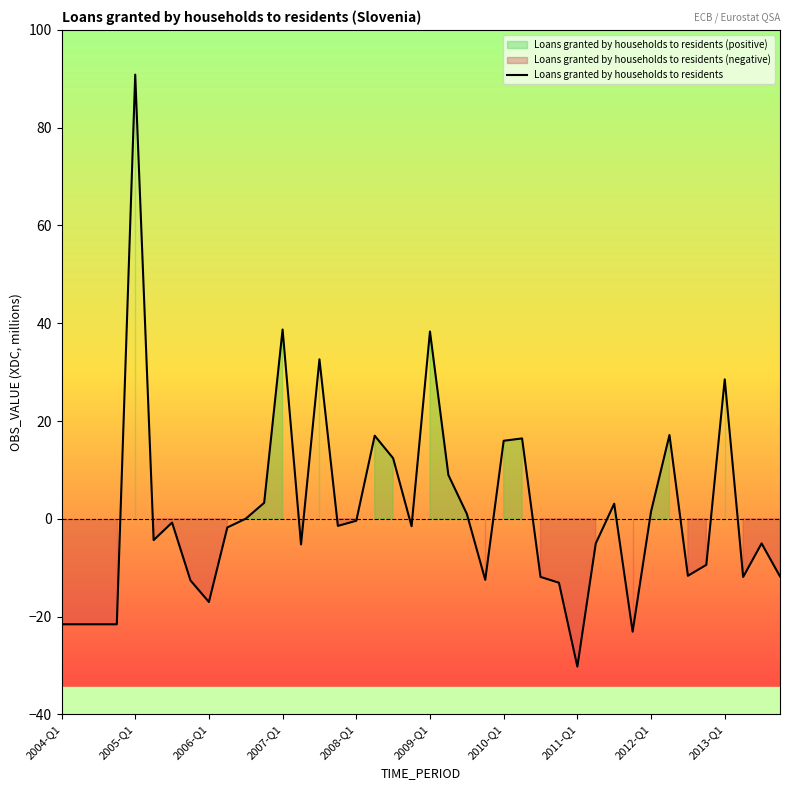

What is the greatest value displayed?

90.9